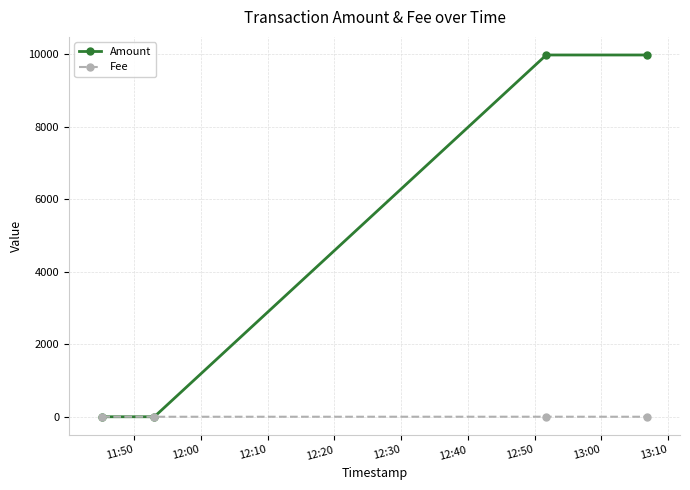

Does the chart have visible grid lines?

Yes